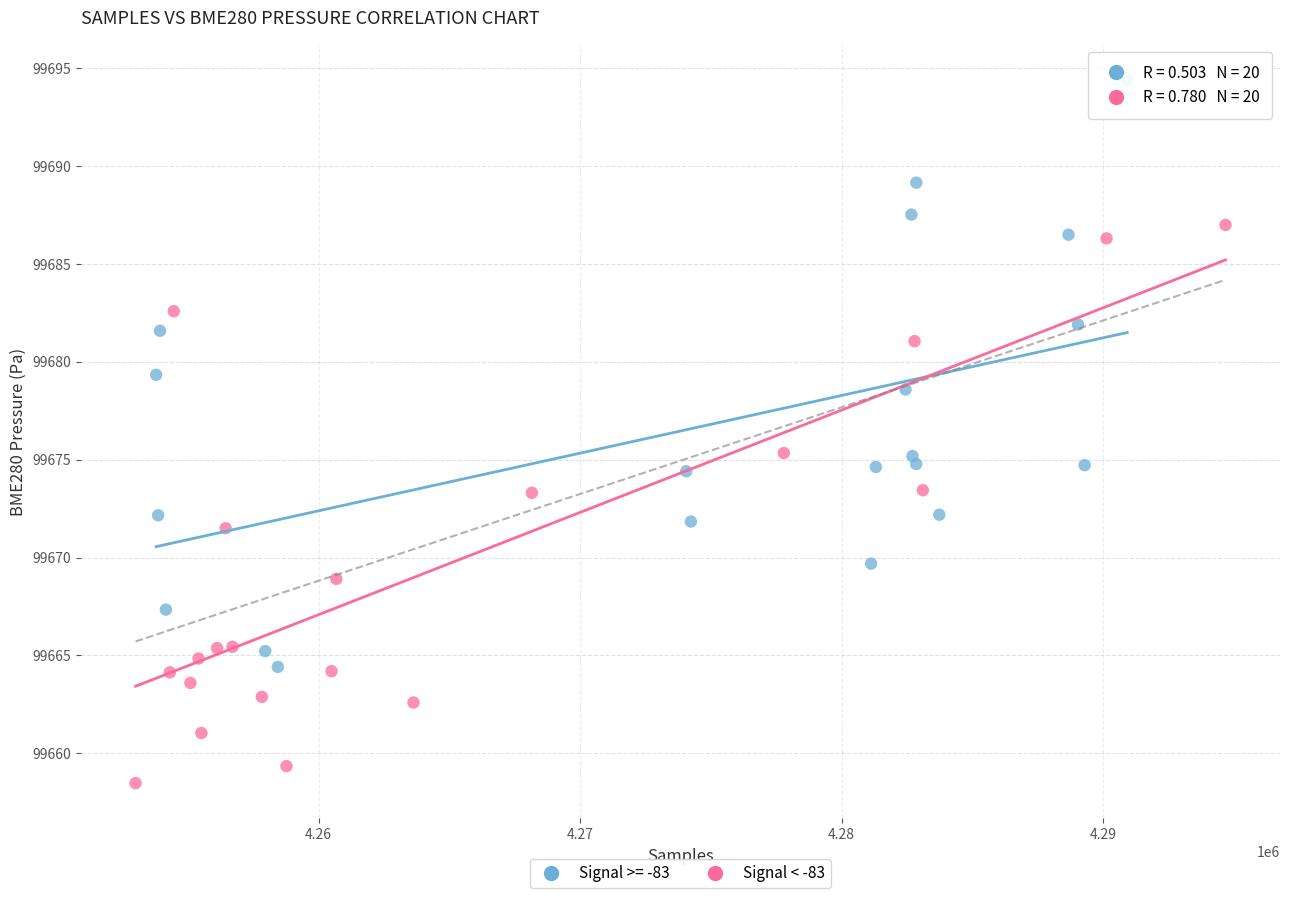

Which series contains the highest Y value?

Signal >= -83